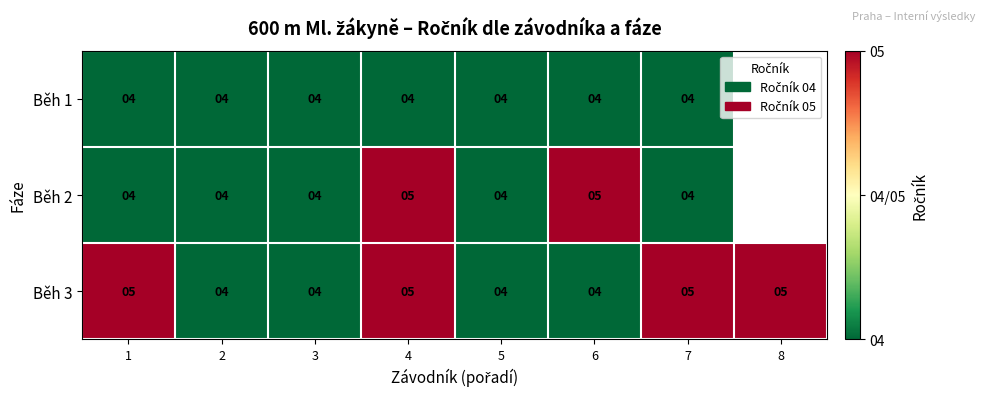

What is the total value across all series at 4?

14